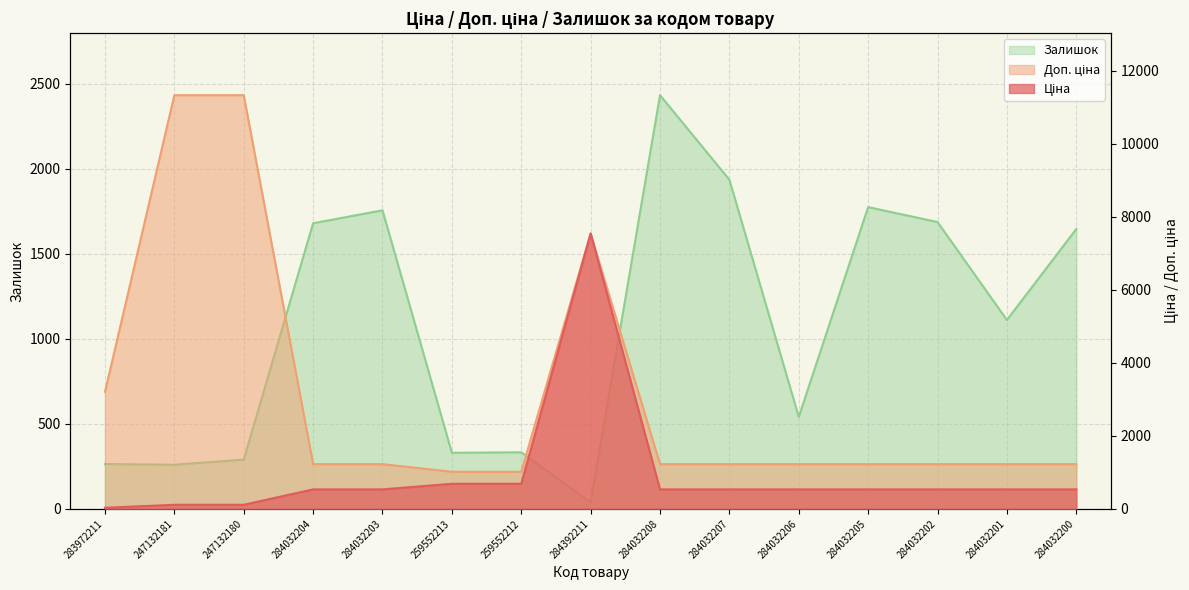

Reading left to right, list all the values displayed in this chart.

Ціна: 283972211=32.0	247132181=113.3	247132180=113.3	284032204=535.4	284032203=535.4	259552213=689.1	259552212=689.1	284392211=7545.9	284032208=535.4	284032207=535.4	284032206=535.4	284032205=535.4	284032202=535.4	284032201=535.4	284032200=535.4
Доп. ціна: 283972211=3205.0	247132181=11334.0	247132180=11334.0	284032204=1227.2	284032203=1227.2	259552213=1017.8	259552212=1017.8	284392211=7545.9	284032208=1227.2	284032207=1227.2	284032206=1227.2	284032205=1227.2	284032202=1227.2	284032201=1227.2	284032200=1227.2
Залишок: 283972211=264.0	247132181=260.0	247132180=290.0	284032204=1680.0	284032203=1756.0	259552213=330.0	259552212=333.0	284392211=39.0	284032208=2433.0	284032207=1936.0	284032206=541.0	284032205=1775.0	284032202=1687.0	284032201=1111.0	284032200=1646.0